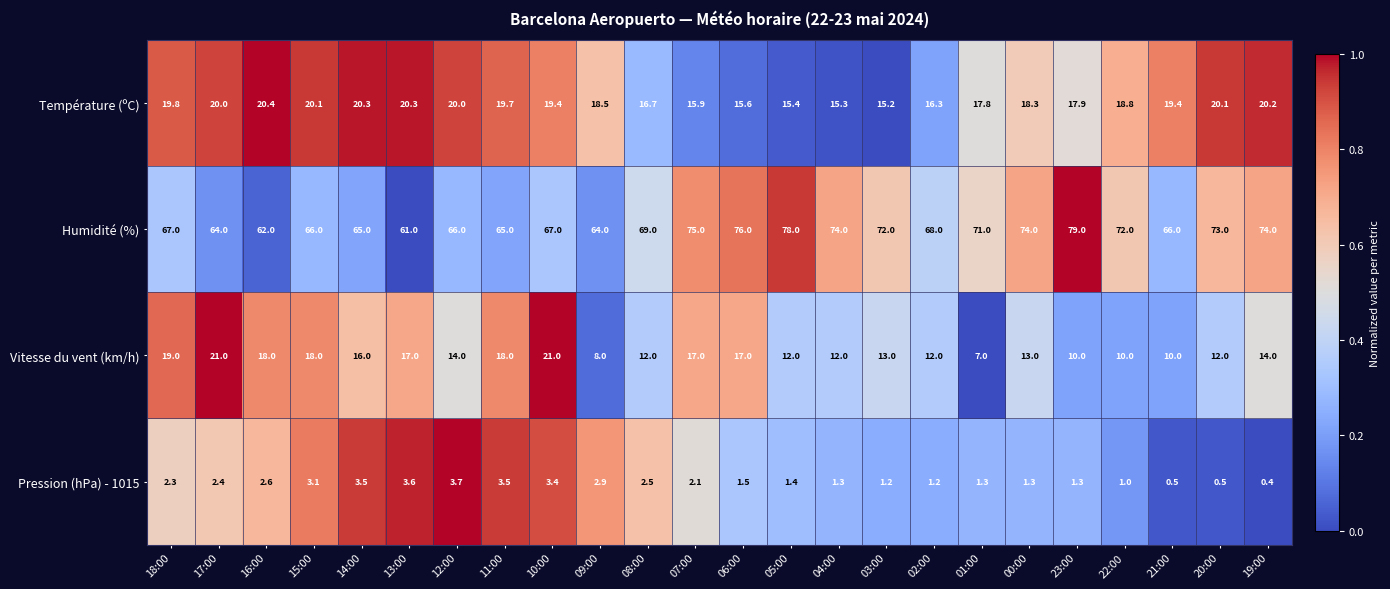

Where does the Pression (hPa) - 1015 series first go above 2?

18:00